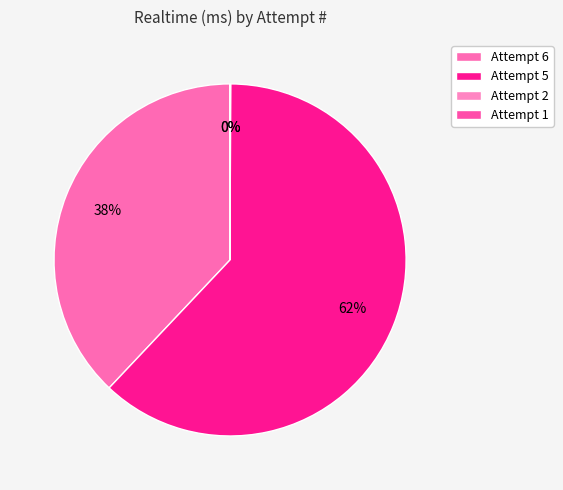

Rank the categories by value from lowest to highest.

Attempt 2, Attempt 1, Attempt 6, Attempt 5